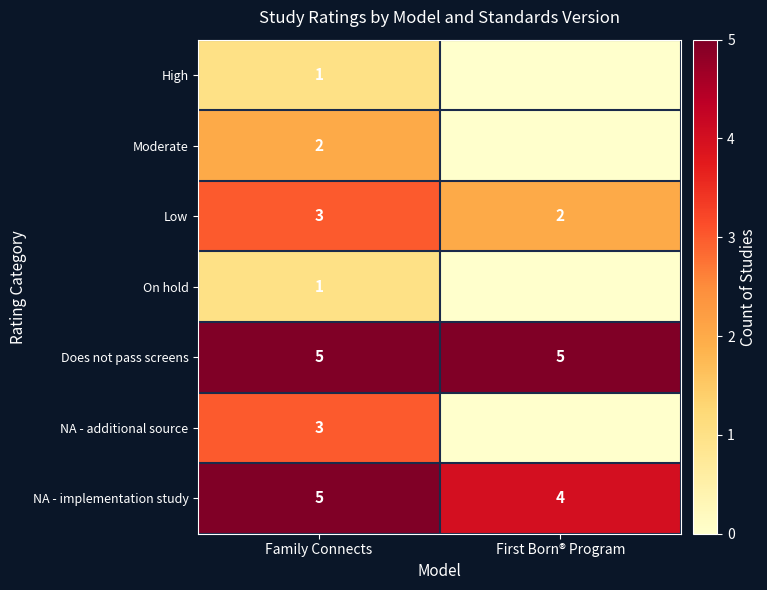

At how many categories does at least one series exceed 3?

2